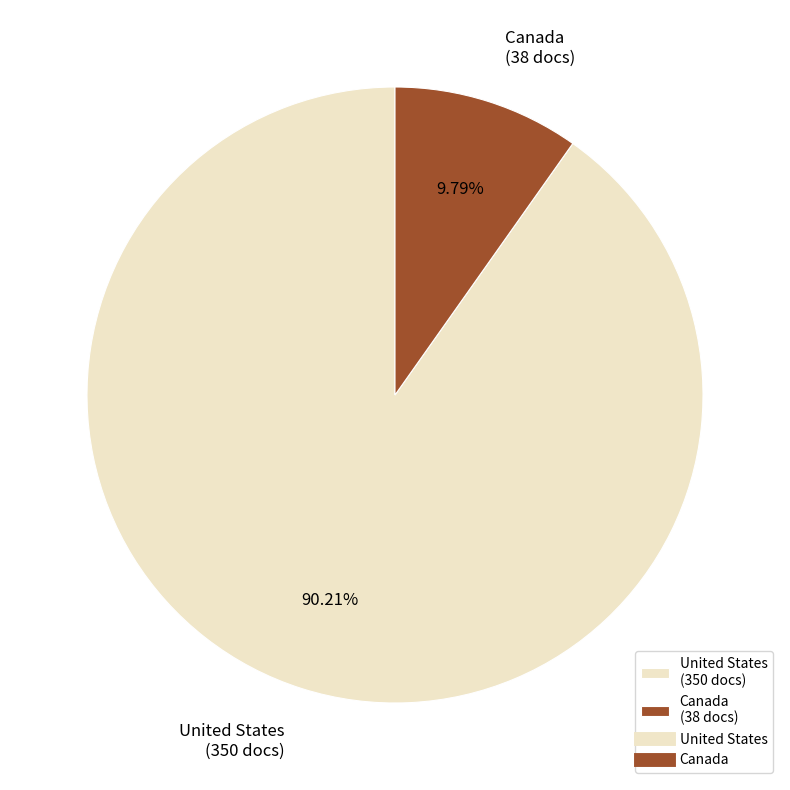

The United States slice represents 99% of the pie. True or false?

False